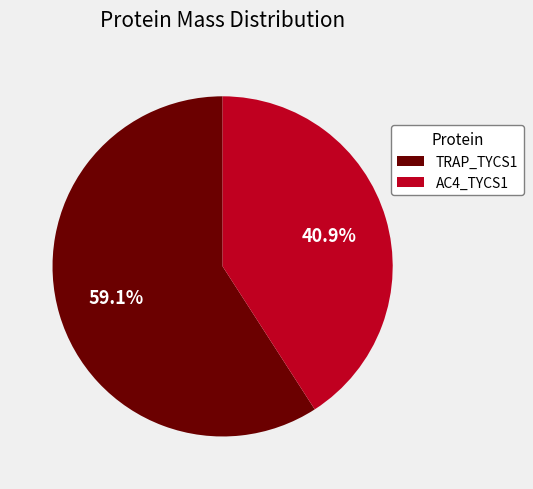

Which slice is the largest?

TRAP_TYCS1